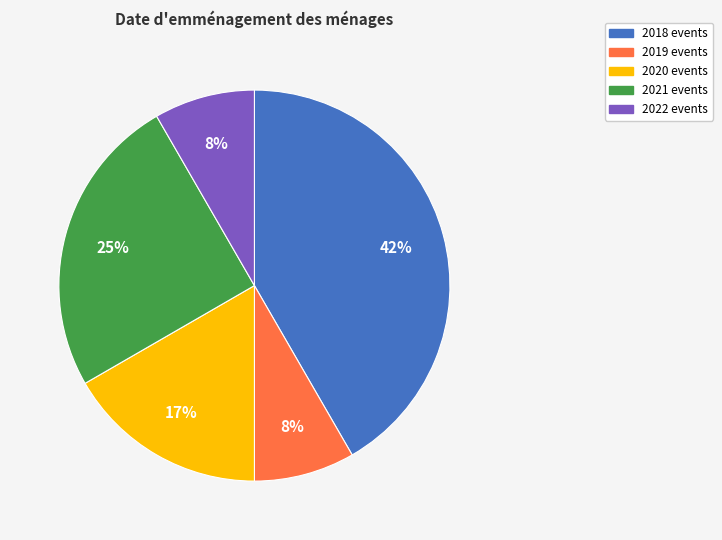

To the nearest percent, what portion does 2018 events represent?

42%